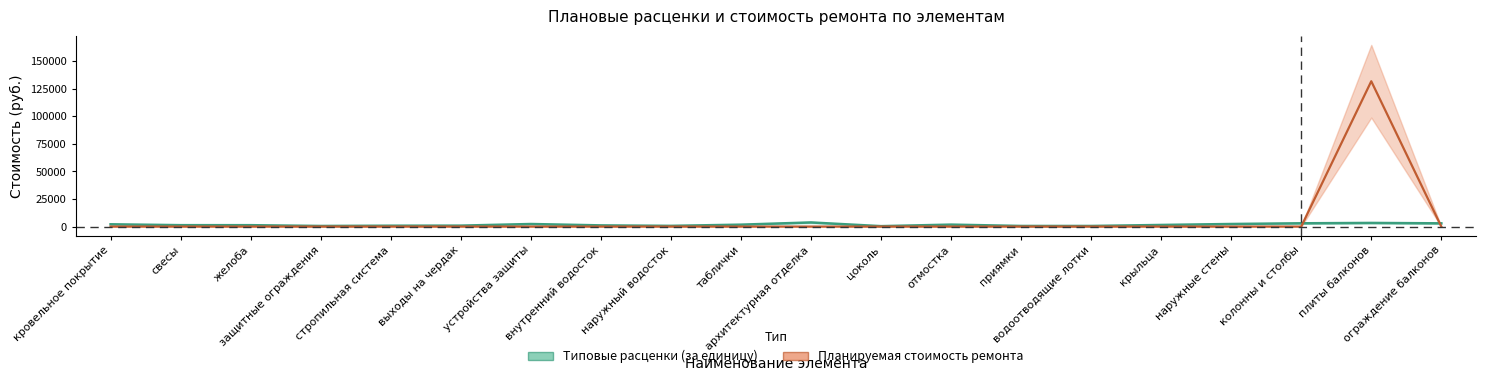

How many lines are shown in the chart?

2